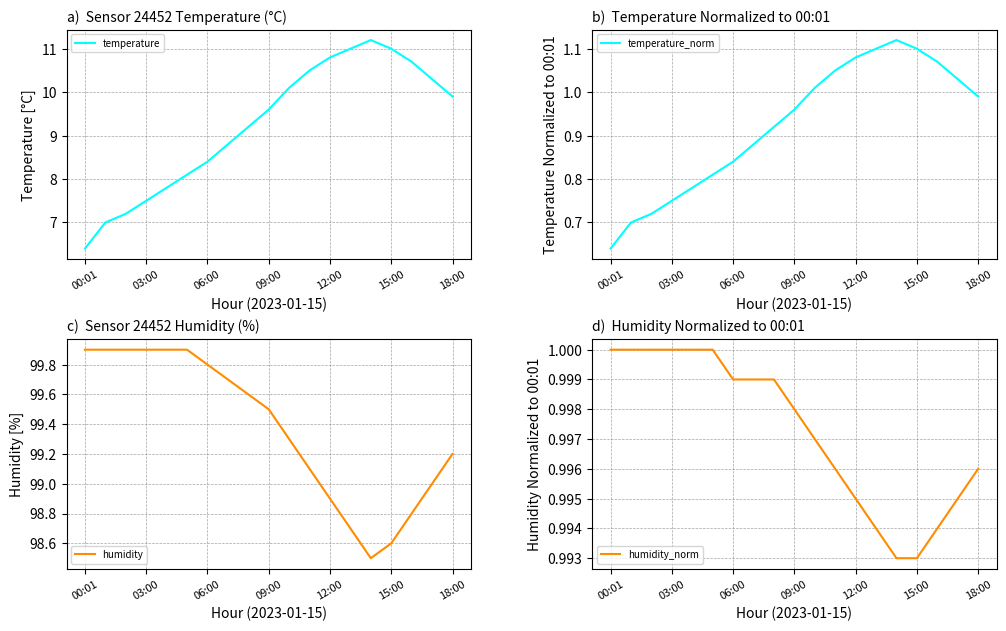

Which series has the widest spread of values?

temperature